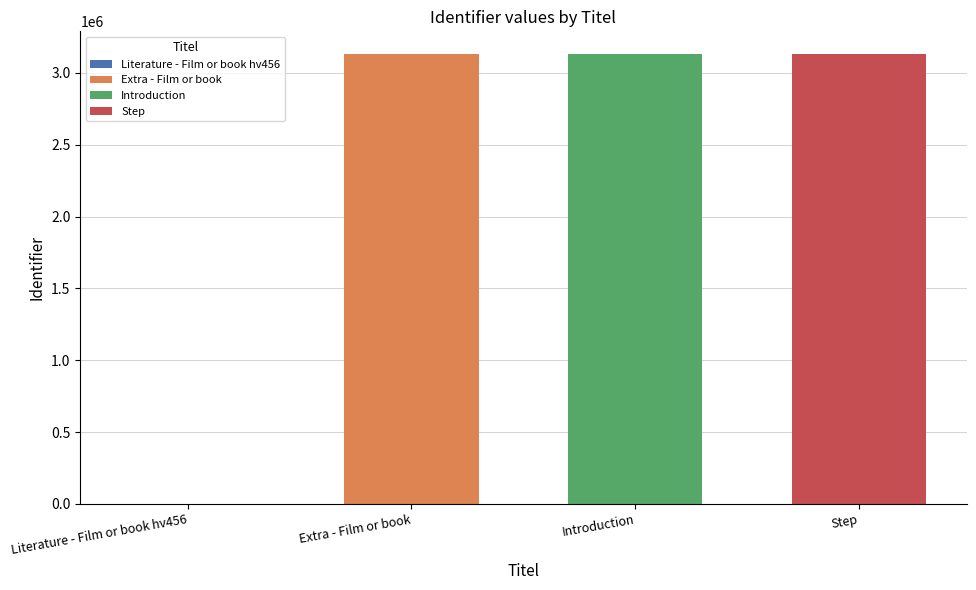

Which category has the lowest value across all series?

Literature - Film or book hv456